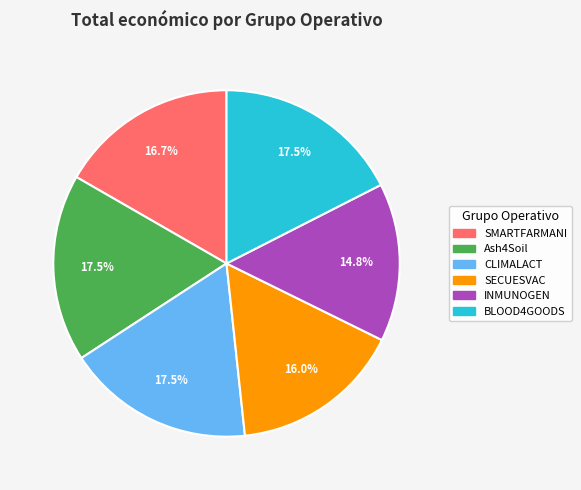

How many slices are in this pie chart?

6